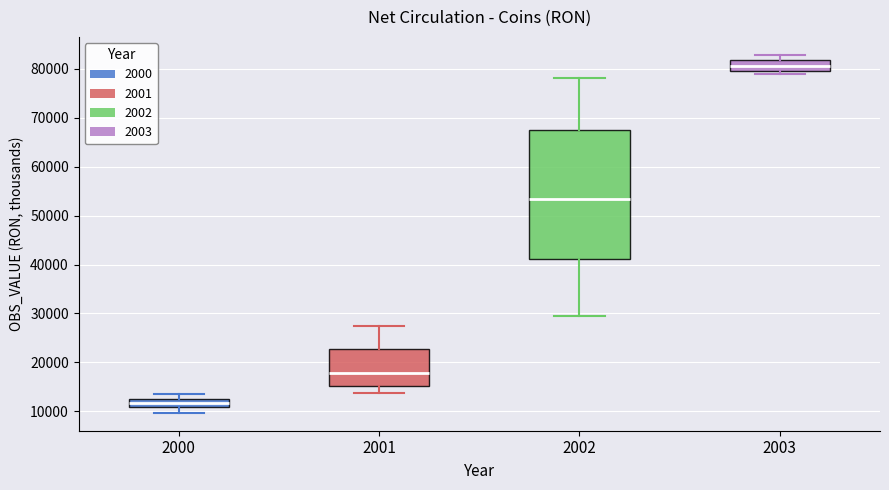

Which box has the highest median line?

2003